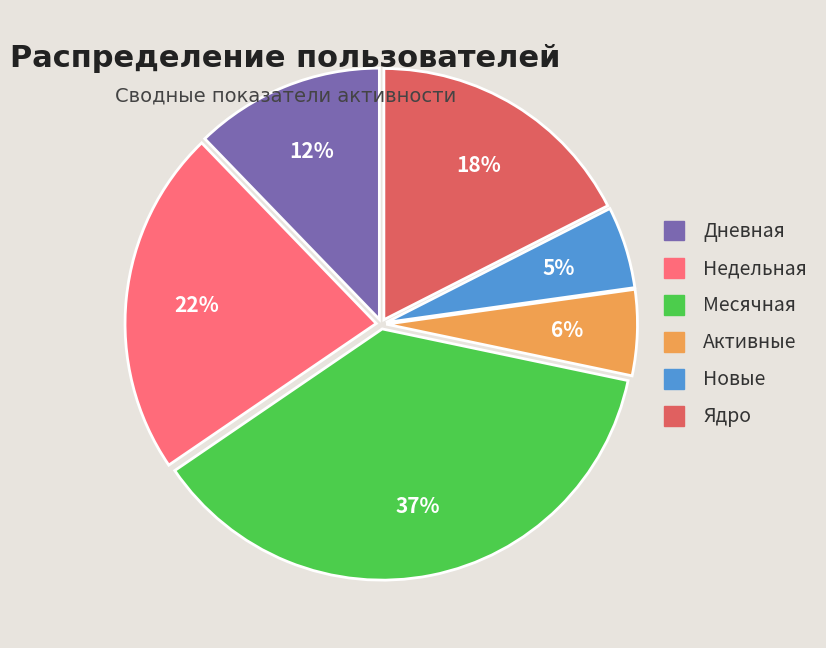

Approximately how many times larger is the value at Дневная compared to Недельная?

0.5